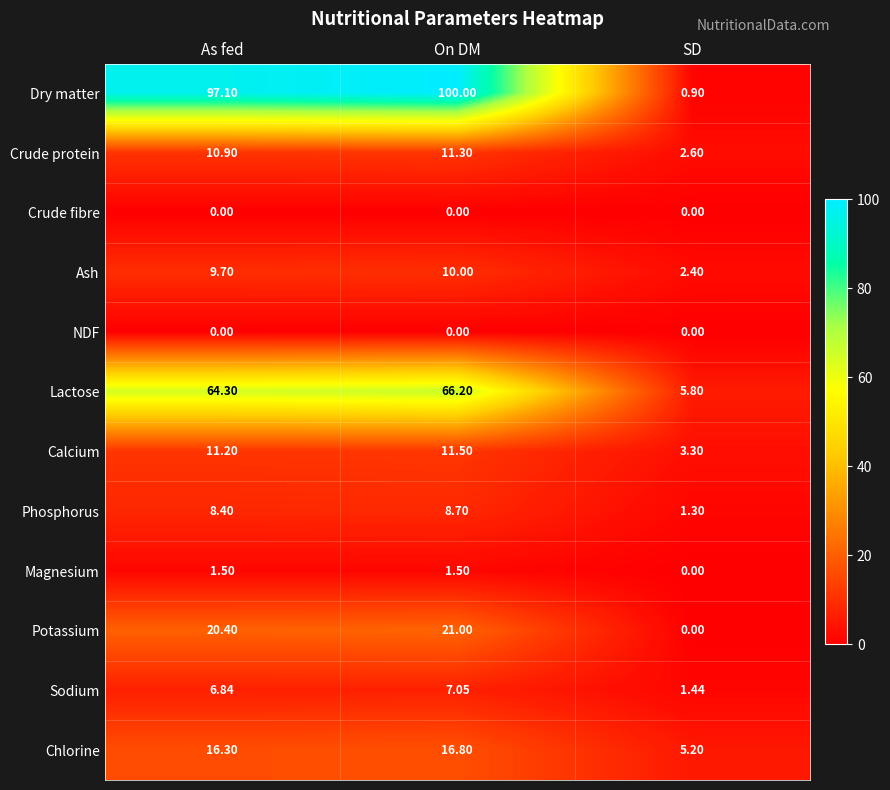

Which label corresponds to the largest value in the chart?

On DM